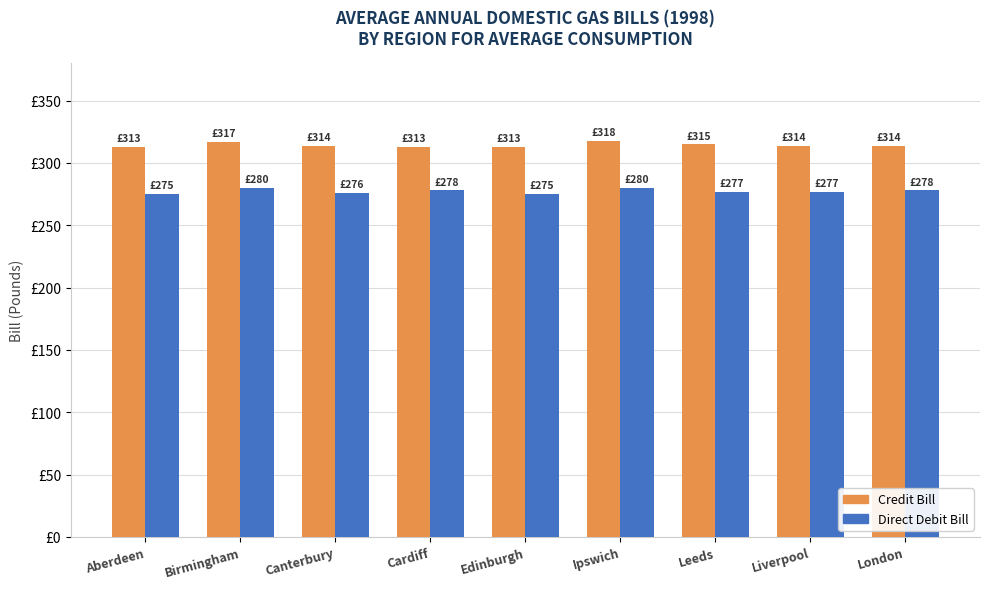

What are all the series names shown in the legend?

Credit Bill, Direct Debit Bill